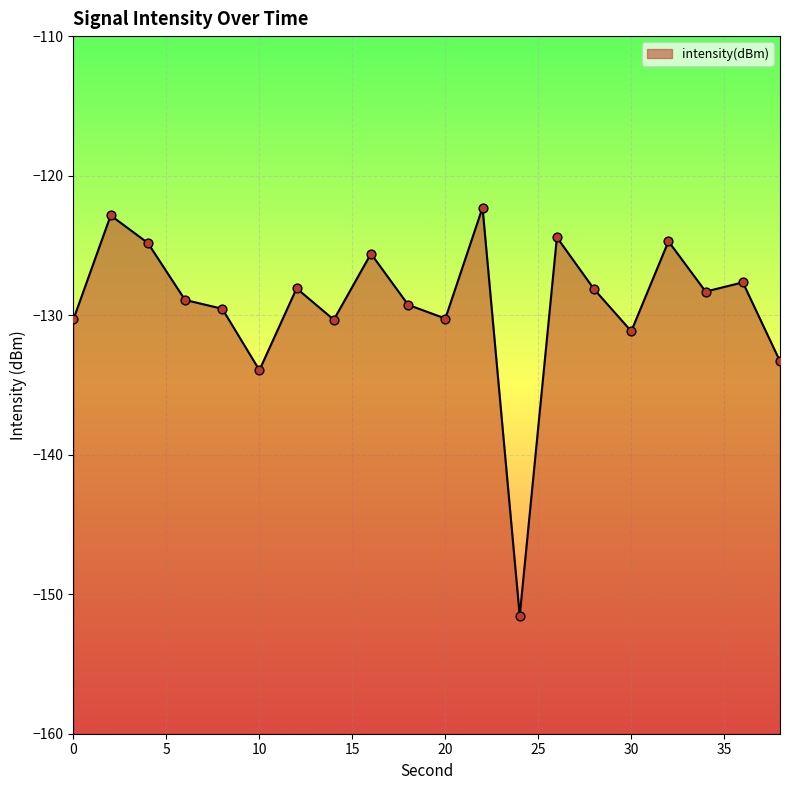

Between 4 and 38, which is larger?

4